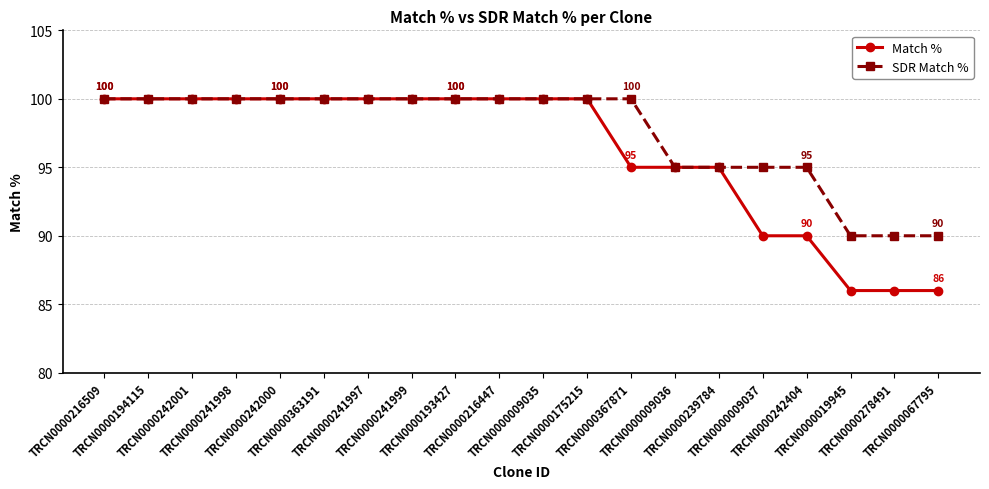

What is the average value of the SDR Match % series?

98